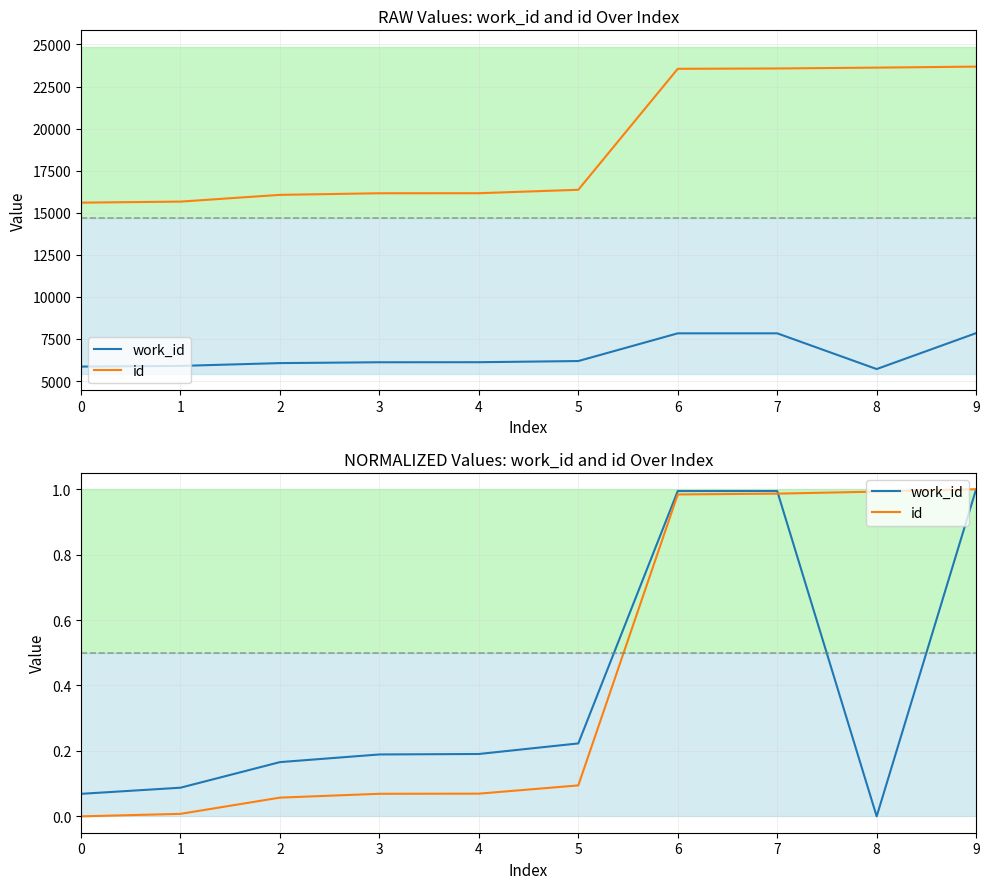

Which has a higher value, 1 or 9?

9